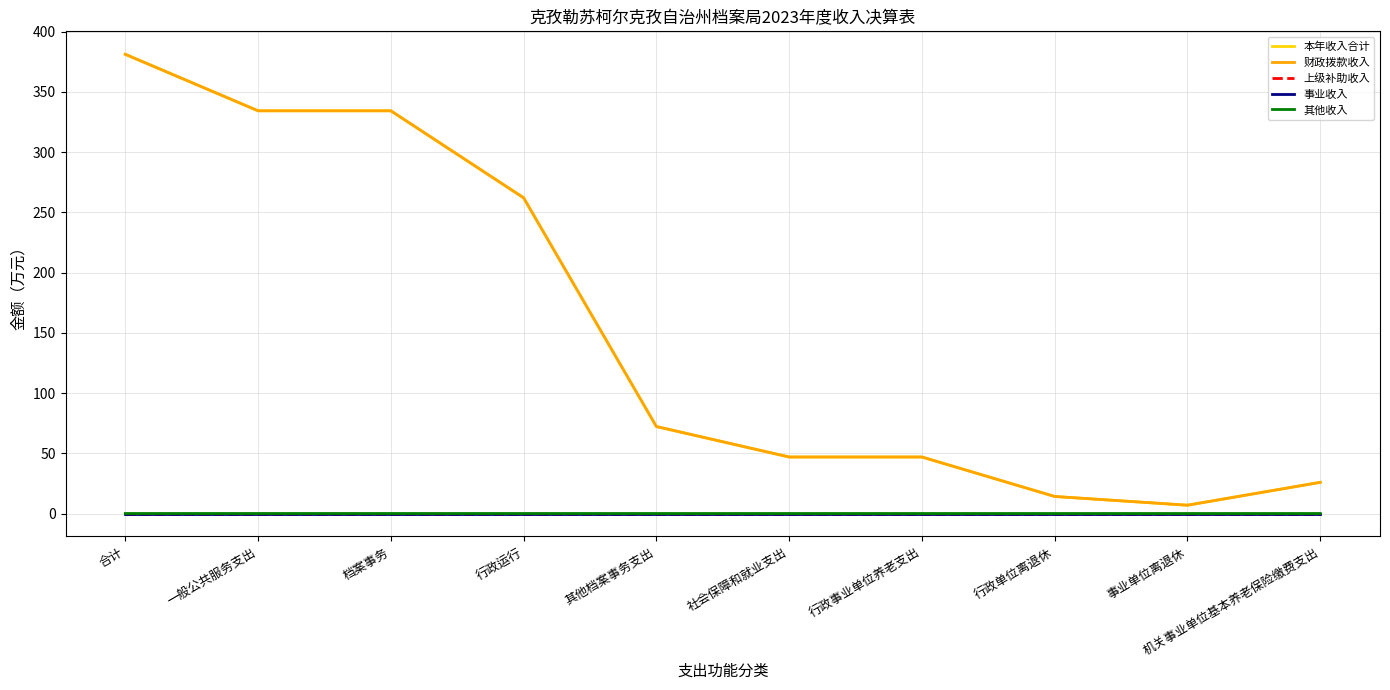

Rank the series by their maximum value, from highest to lowest.

本年收入合计, 财政拨款收入, 其他收入, 上级补助收入, 事业收入